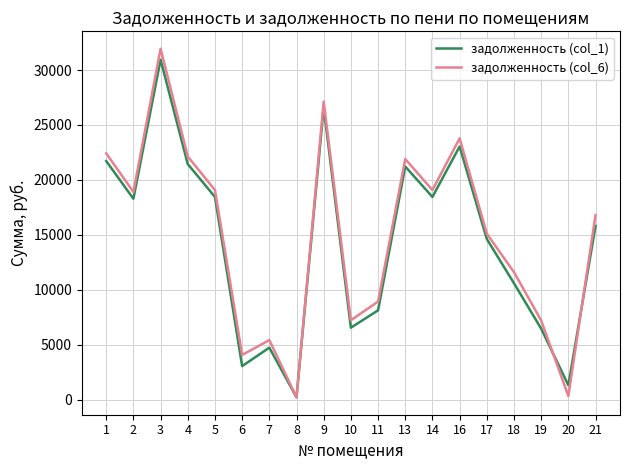

What is the average value of the задолженность (col_6) series?

14906.5